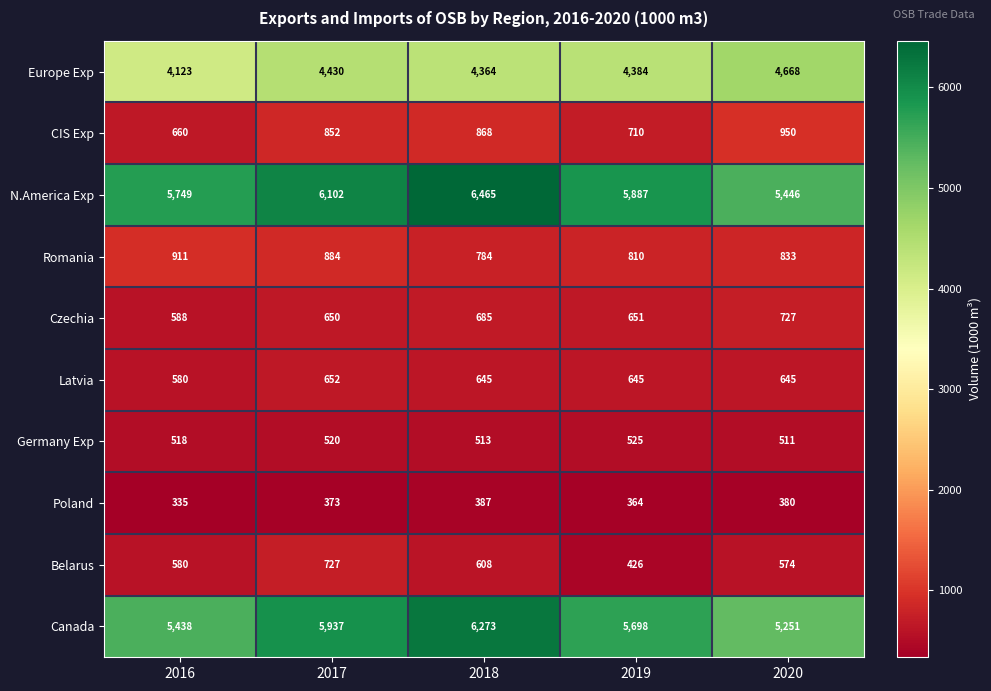

At which label does Latvia first exceed 645?

2017